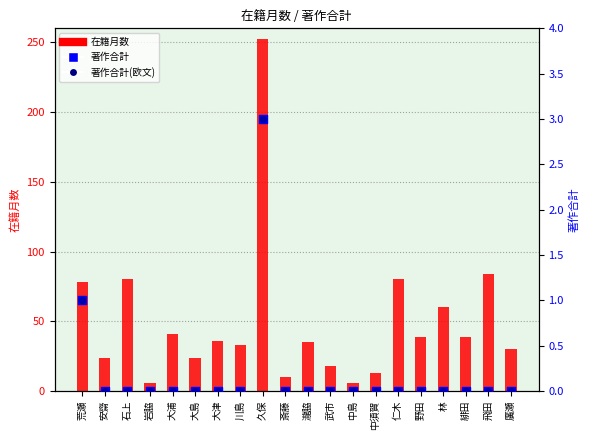

At which category is the sum across all series the highest?

久保